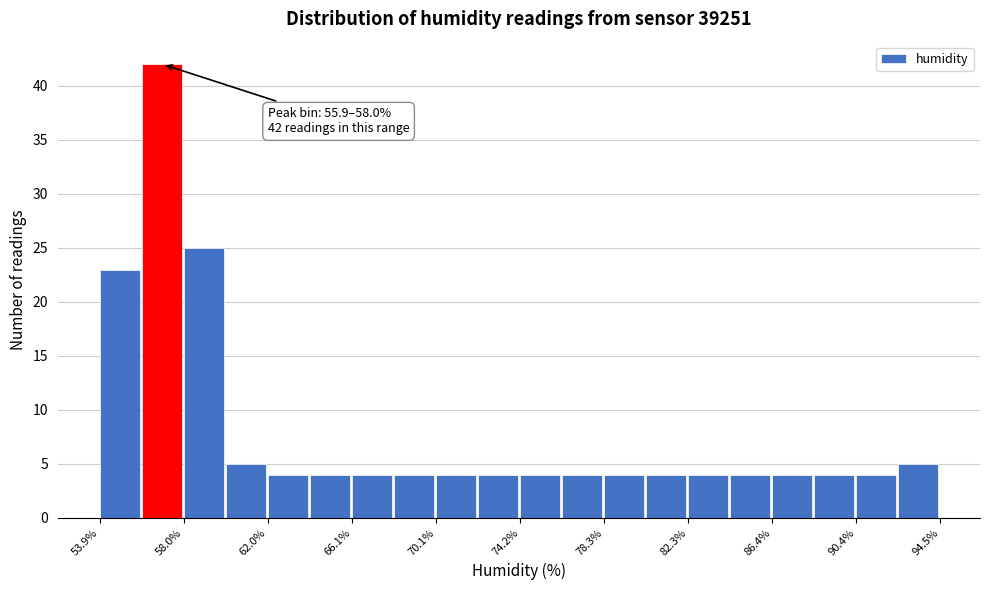

Which range on the x-axis has the tallest bar?

56.0 to 58.0